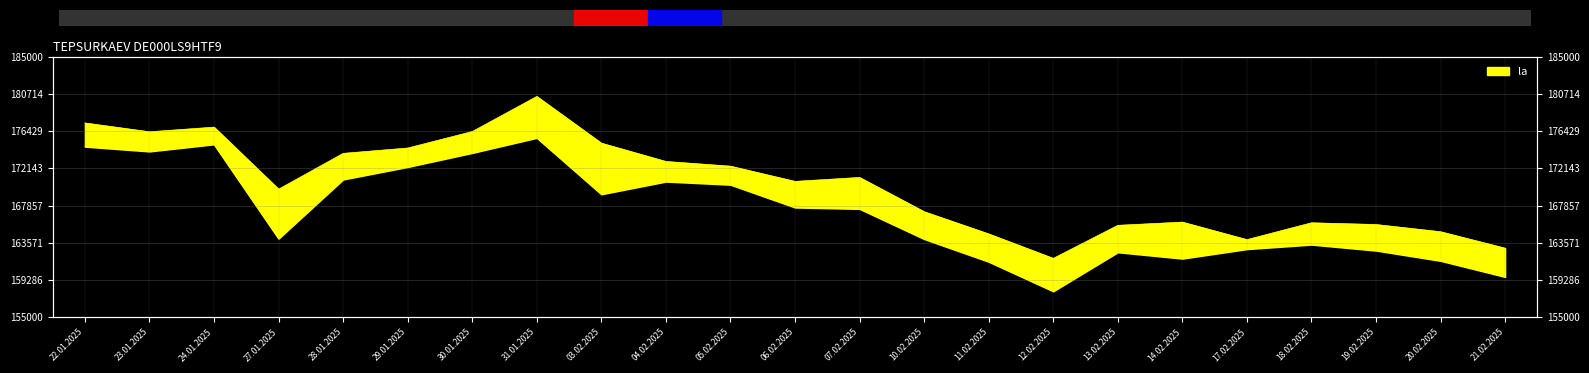

Which category has the lowest value across all series?

12.02.2025